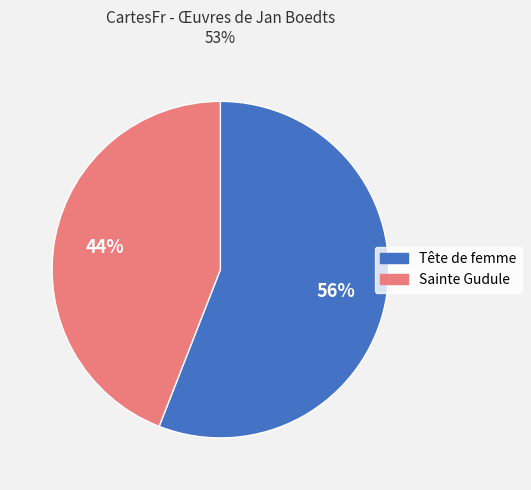

Rank the categories by value from lowest to highest.

Sainte Gudule, Tête de femme